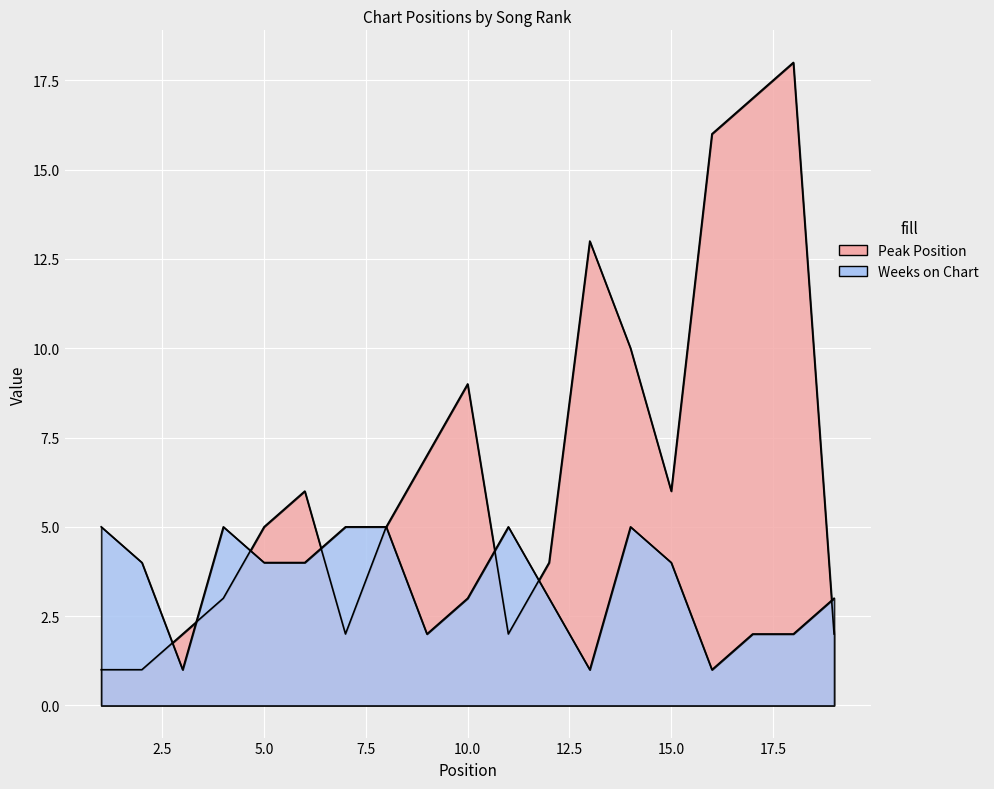

Reading left to right, extract all data points from this chart.

Peak Position: 1	1	2	3	5	6	2	5	7	9	2	4	13	10	6	16	17	18	2
Weeks on Chart: 5	4	1	5	4	4	5	5	2	3	5	3	1	5	4	1	2	2	3